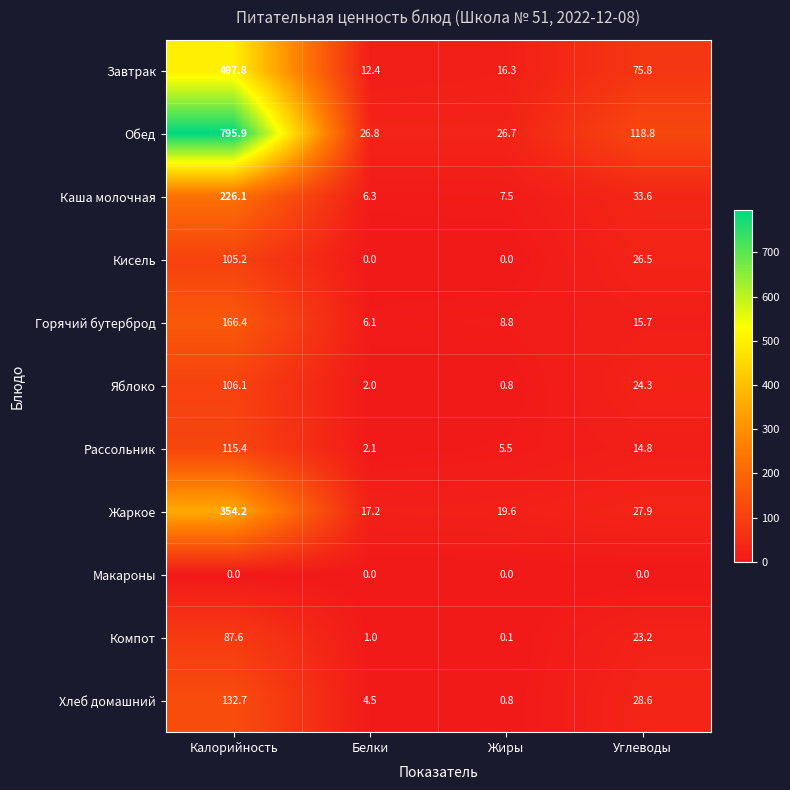

Which series has the largest total across all categories?

Обед